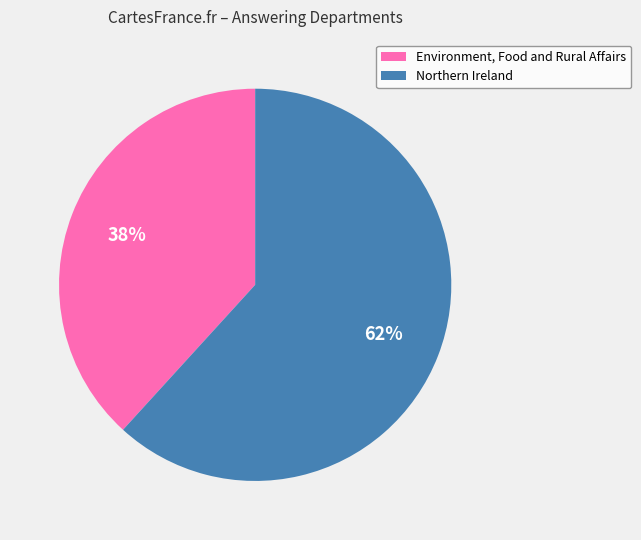

To the nearest percent, what percentage of the pie is Northern Ireland?

62%